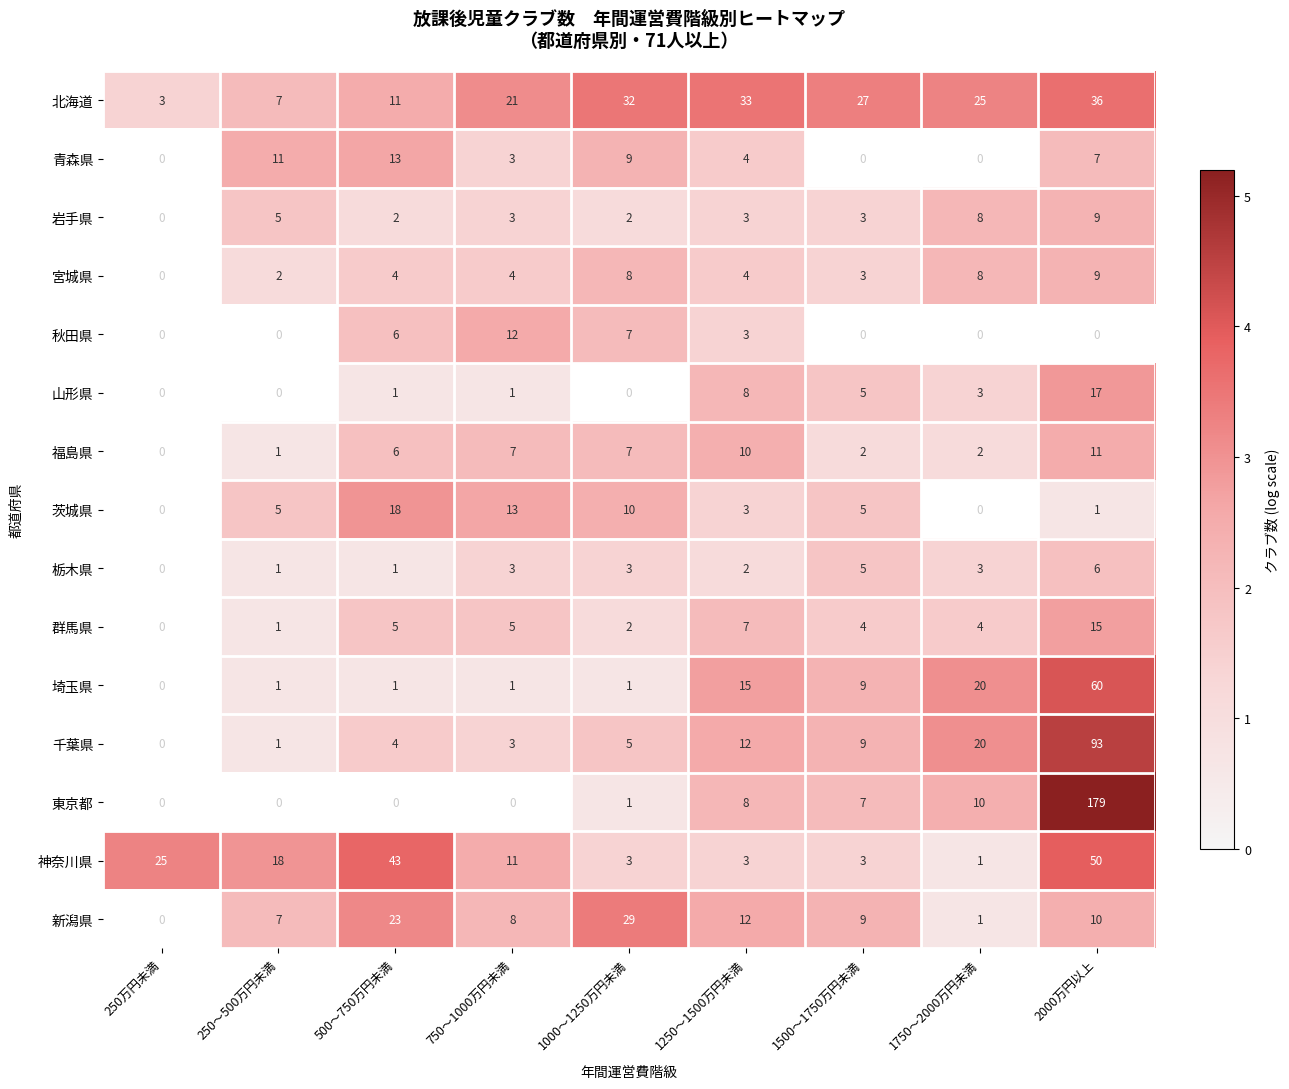

How many values in the 神奈川県 series are below 11?

4